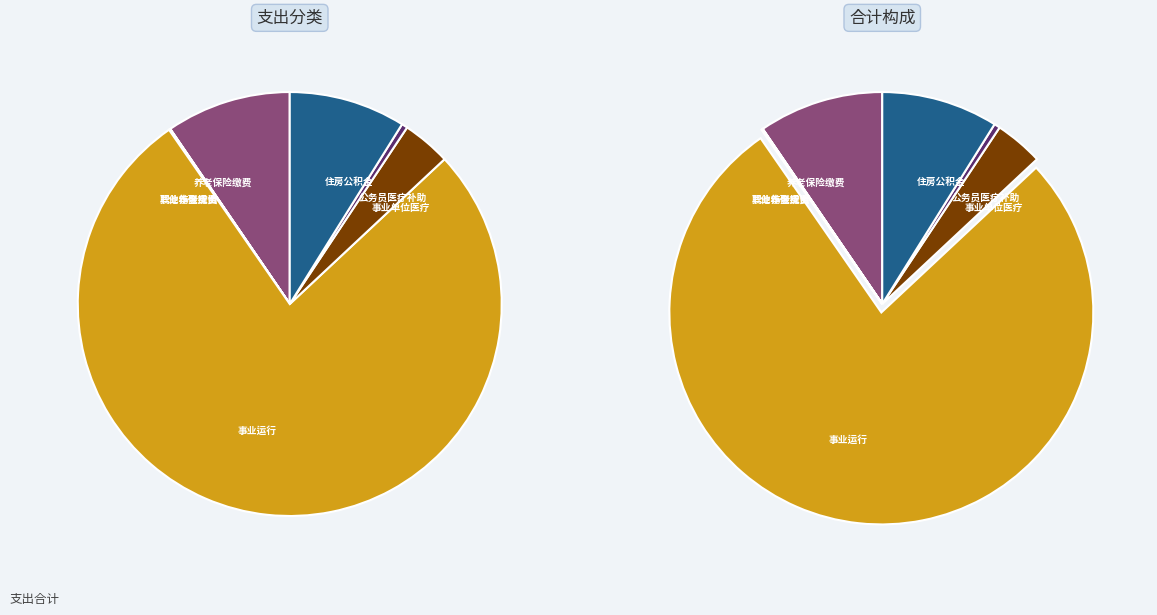

Rank the categories by value from highest to lowest.

事业运行, 机关事业单位基本养老保险缴费支出, 住房公积金, 事业单位医疗, 公务员医疗补助, 伤残抚恤, 机关事业单位职业年金缴费支出, 其他行政事业单位养老支出